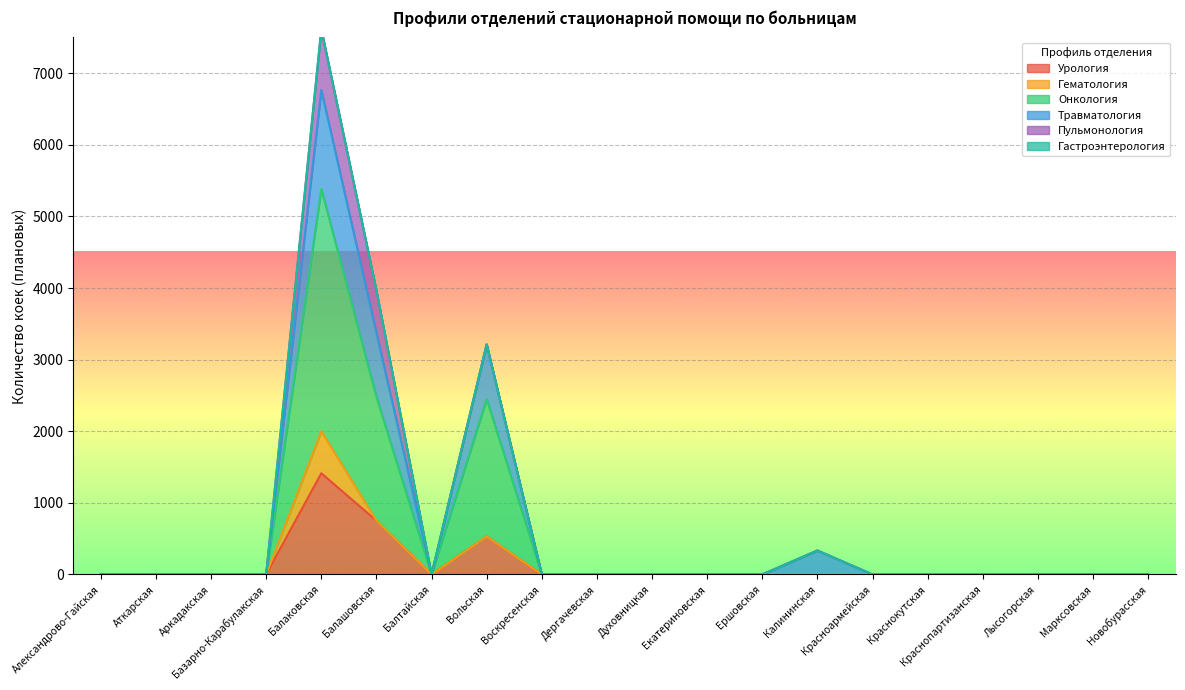

At which label does Урология reach its peak?

Балаковская